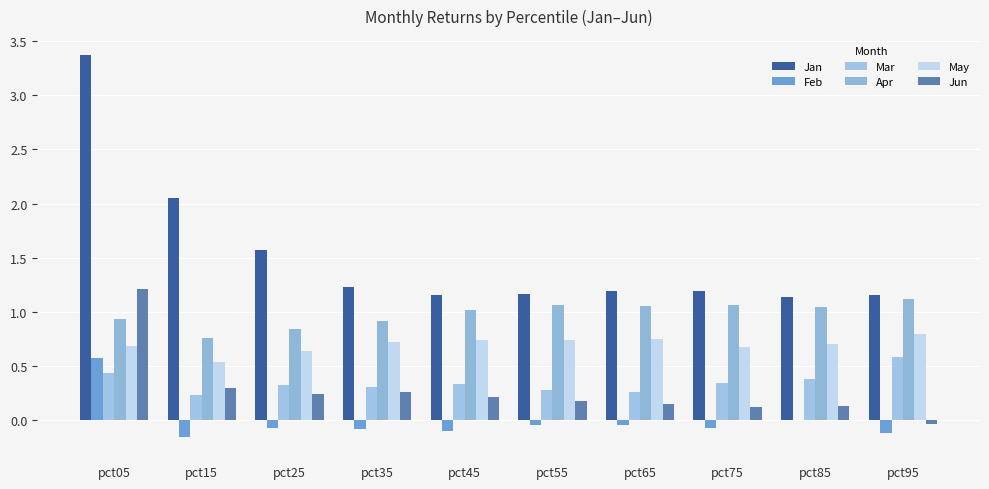

At pct35, list the series in order from smallest to largest.

Feb, Jun, Mar, May, Apr, Jan